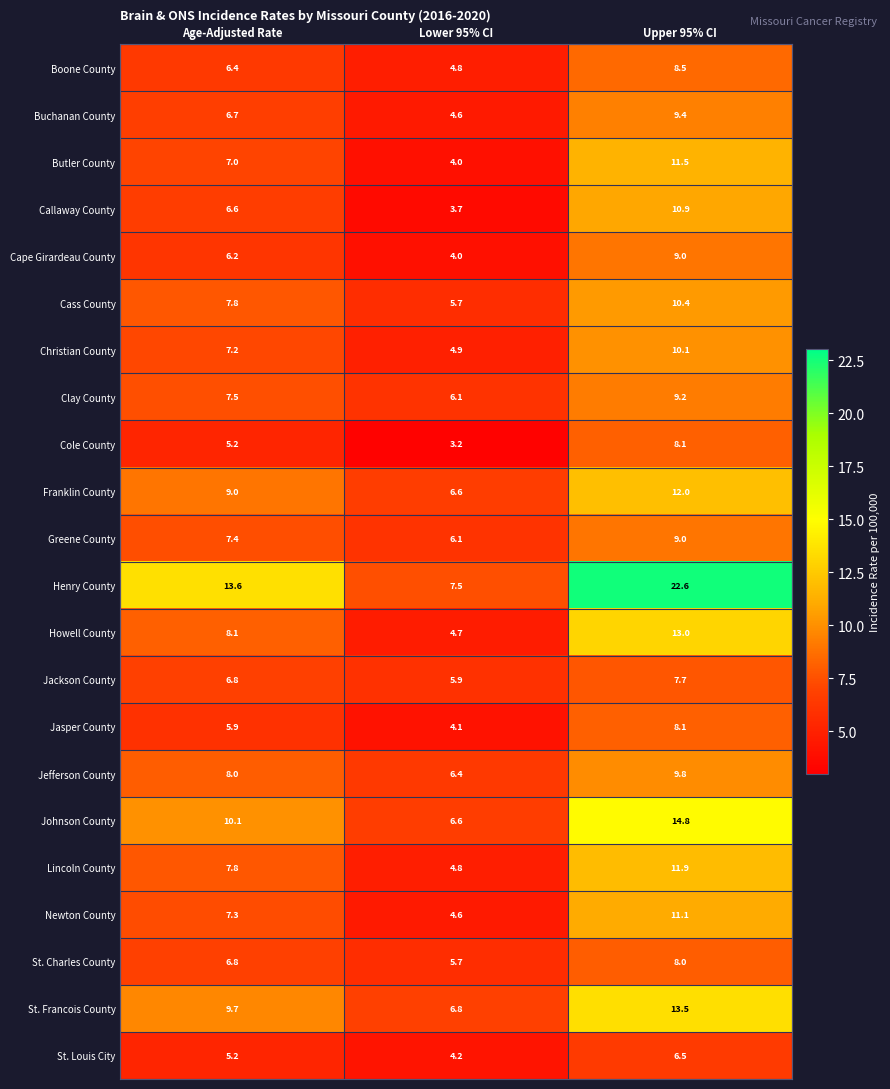

Is it true that Henry County equals 13.6 at Age-Adjusted Rate?

True